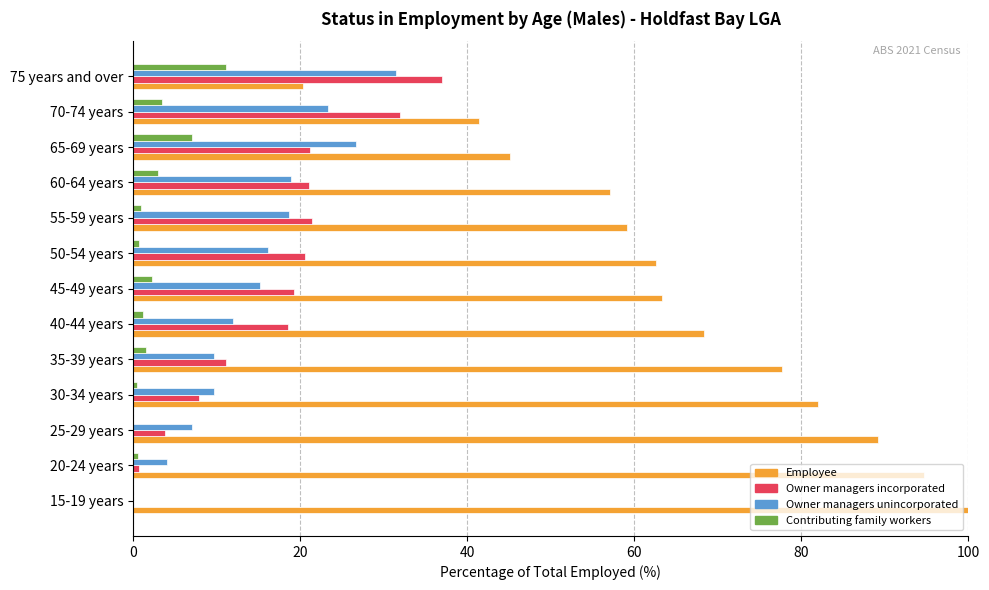

Which series changed the most between 15-19 years and 50-54 years?

Employee